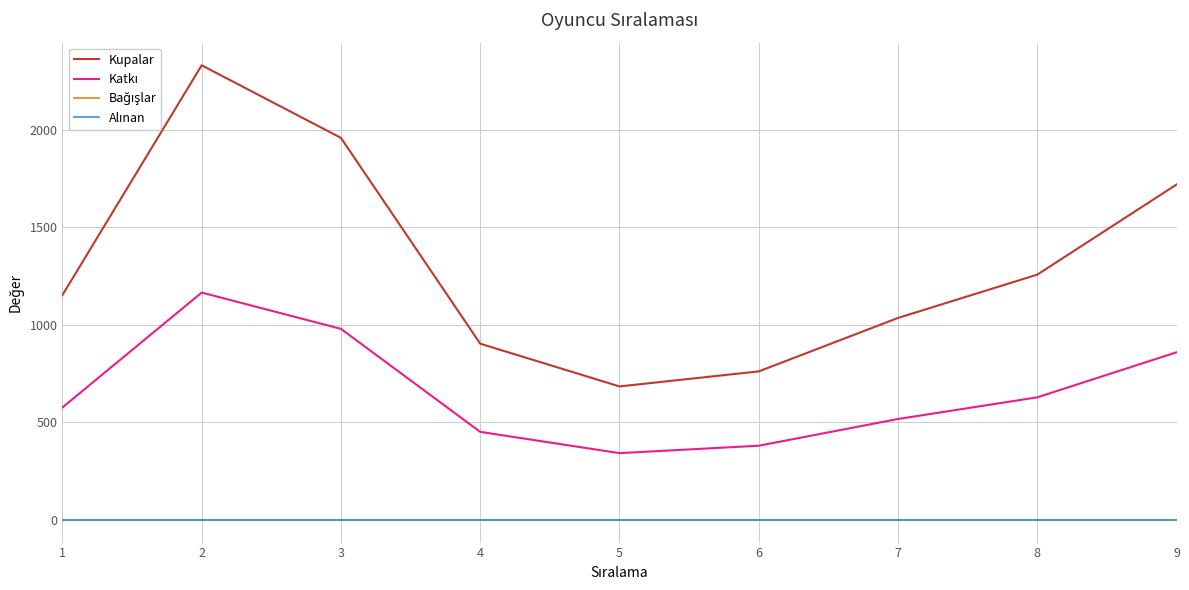

Is this an area chart (filled region under the line)?

No